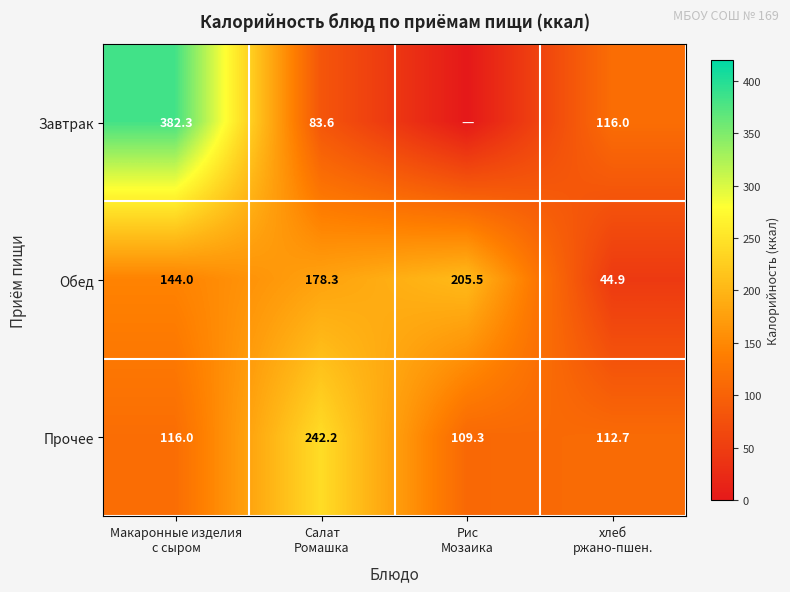

What is the highest value of the Прочее series?

242.2